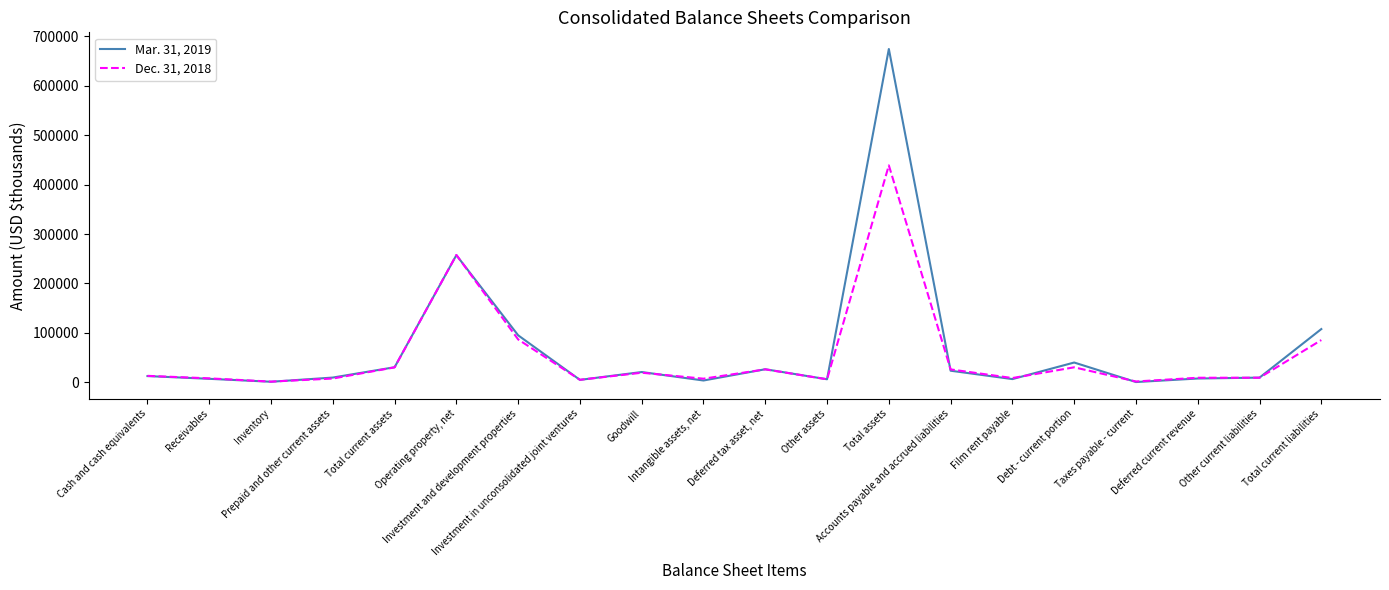

At how many categories does at least one series exceed 362033?

1